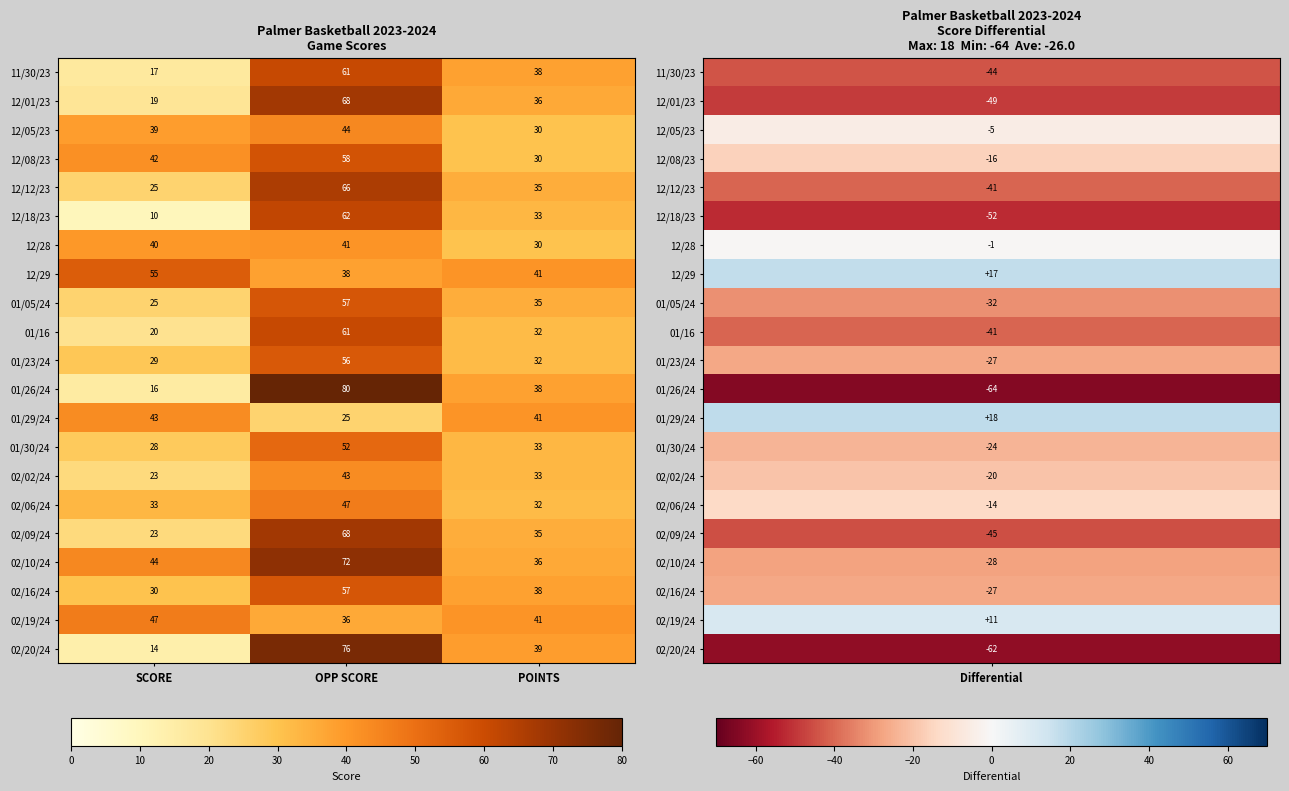

What is the difference between the highest and lowest values at SCORE?

45